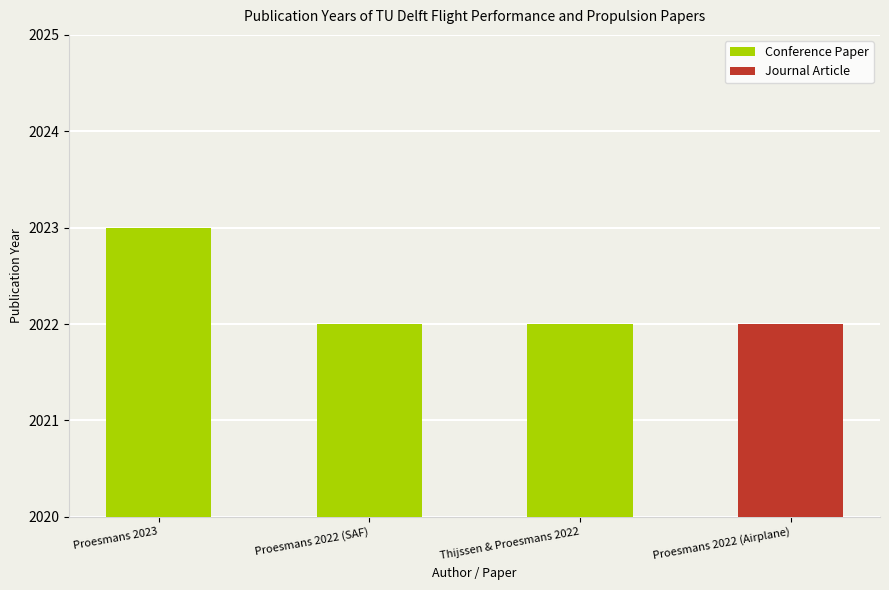

Rank the categories by value from highest to lowest.

Proesmans 2023, Proesmans 2022 (SAF), Thijssen & Proesmans 2022, Proesmans 2022 (Airplane)